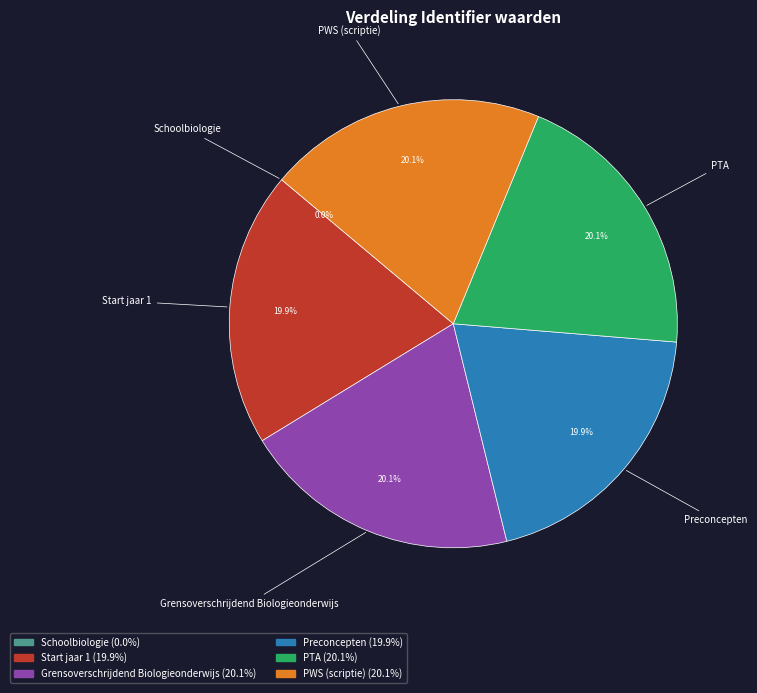

To the nearest percent, what is the average slice percentage?

17%